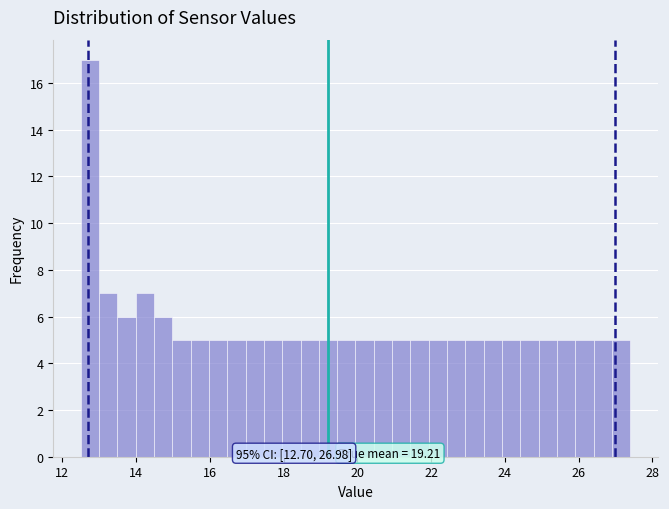

Around what value on the x-axis is the tallest bar? Give the approximate position of its centre, as read against the axis.

12.8